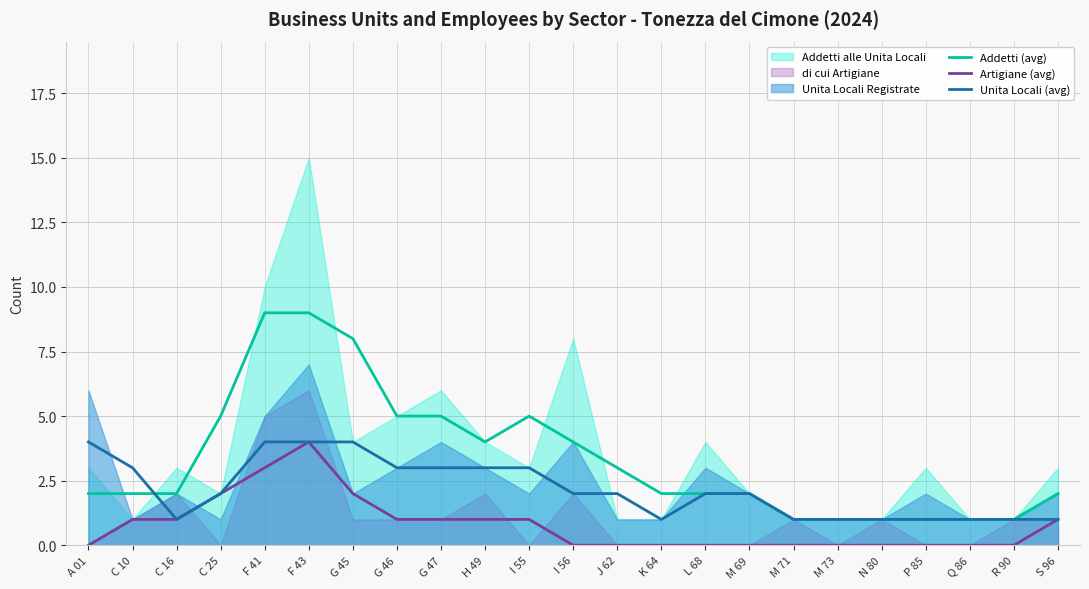

What position from the right is R 90?

2